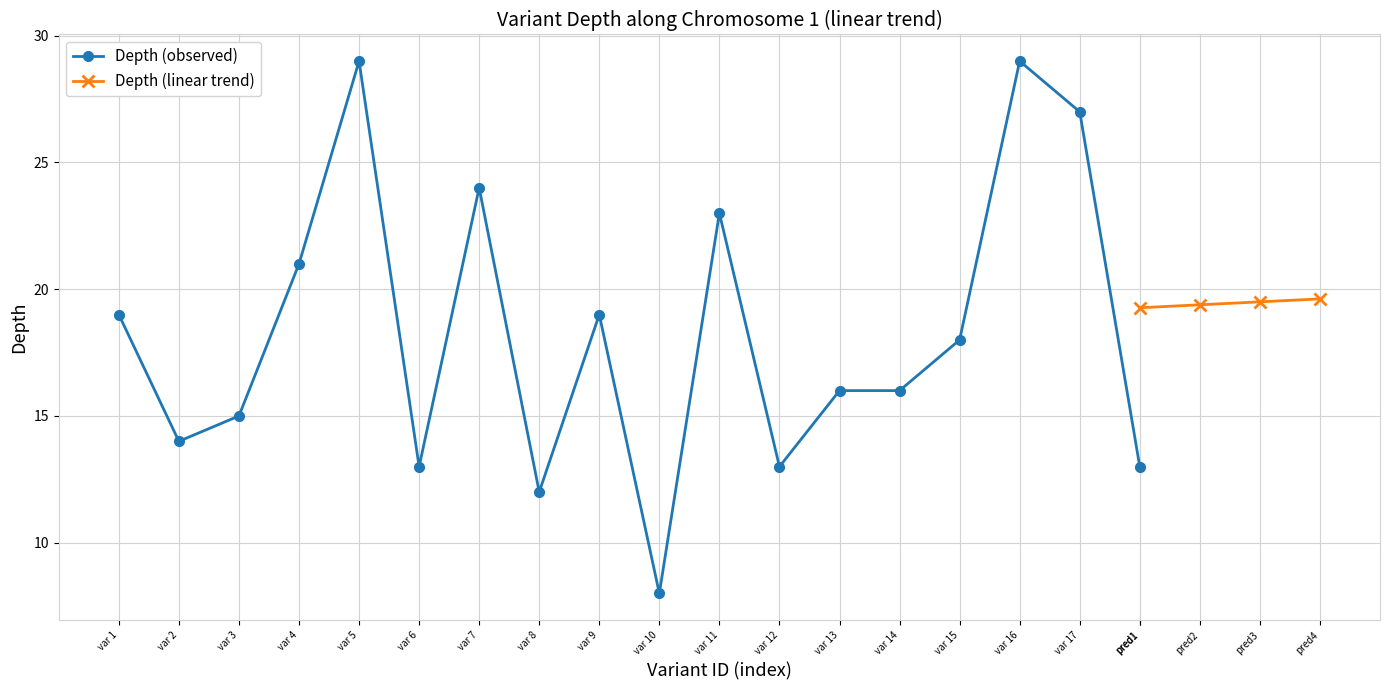

The Depth (observed) series shows 42 at var 7. True or false?

False